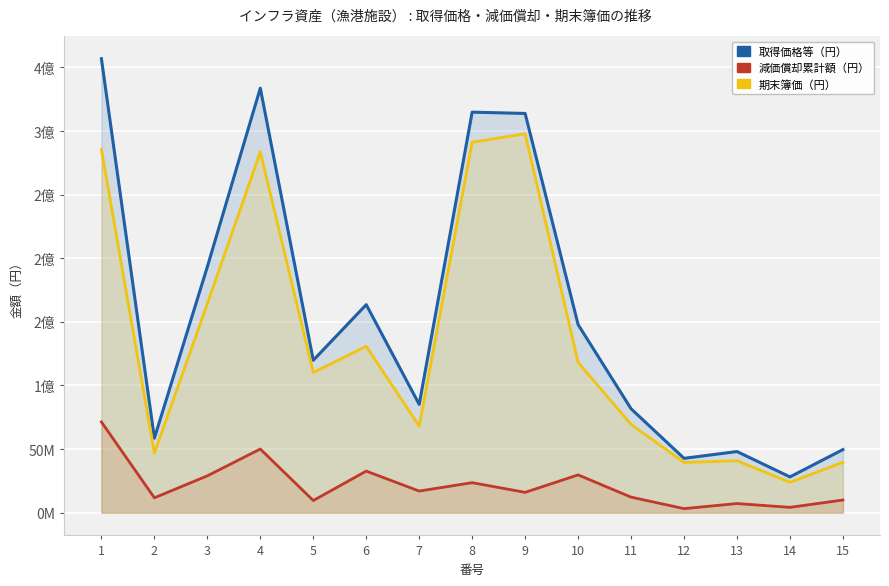

Does the chart display data point markers on the line(s)?

No